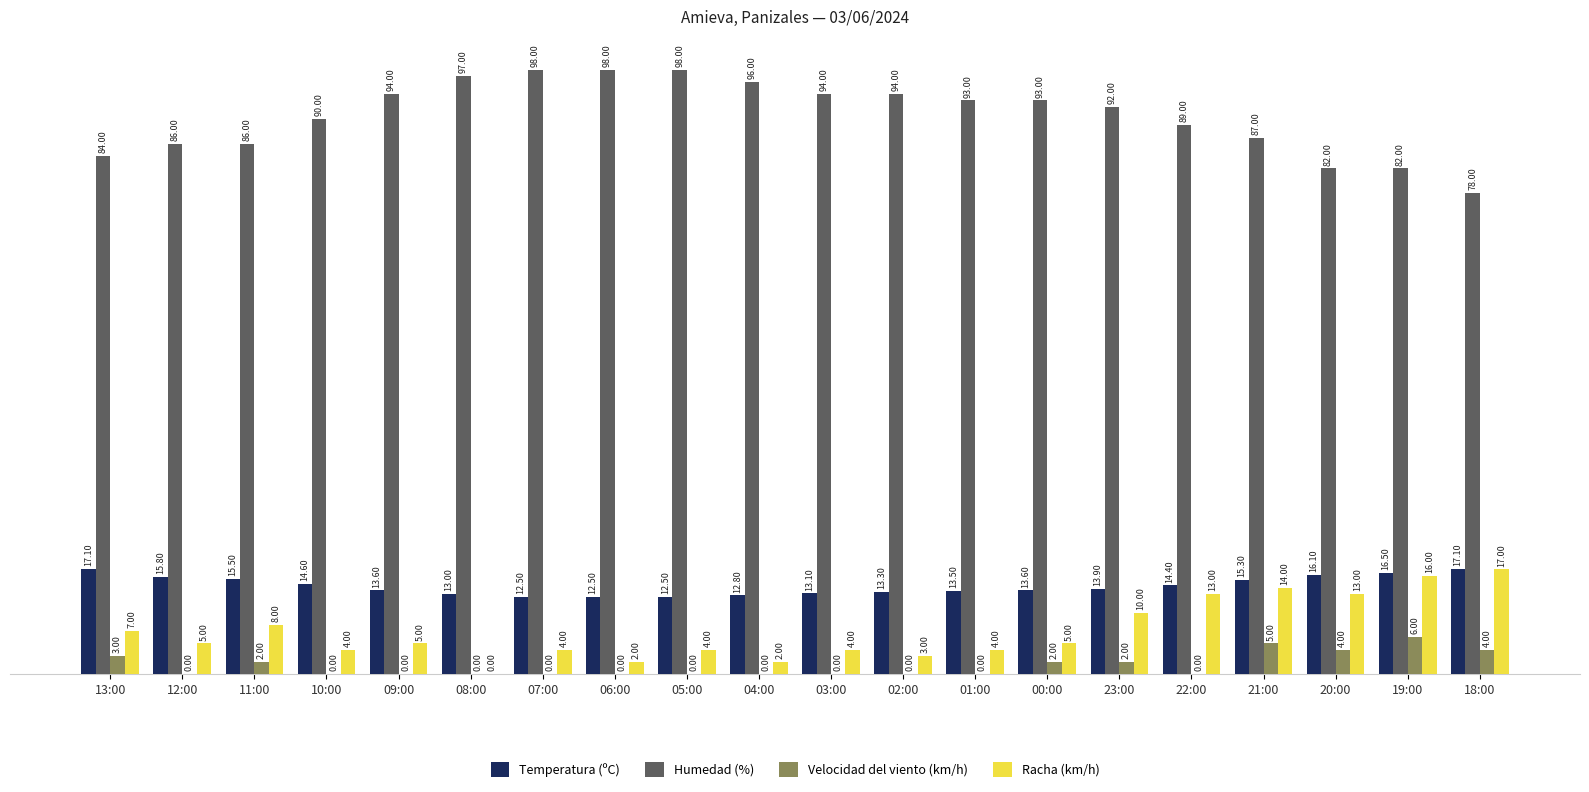

What is the sum of the Racha (km/h) values at 22:00 and 09:00?

18.0